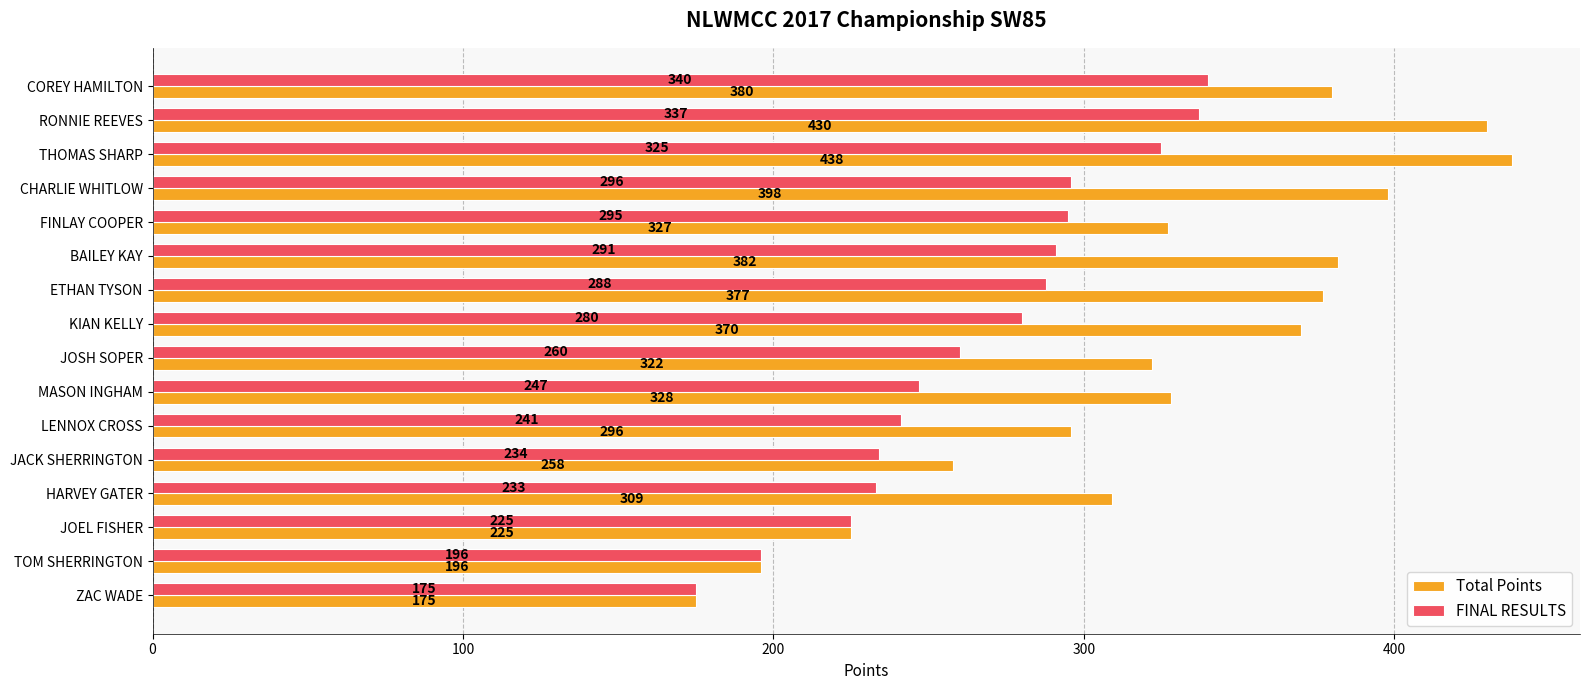

The Total Points series shows 328 at MASON INGHAM. True or false?

True